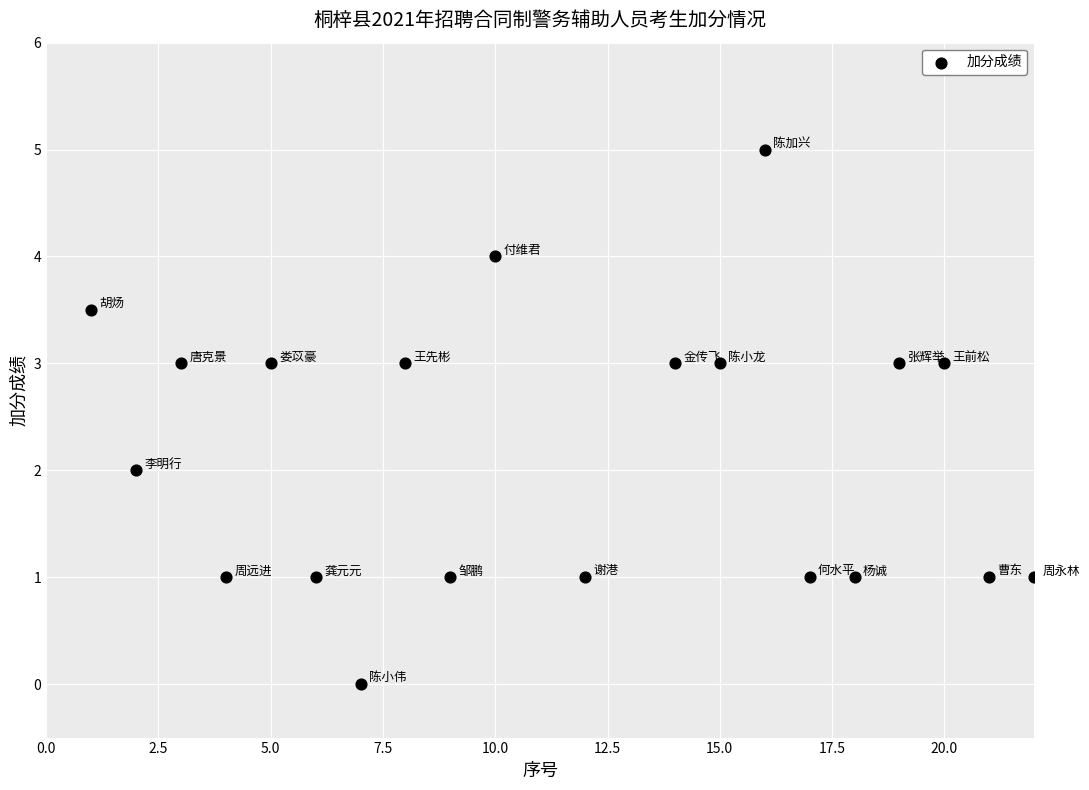

What is the range of X values (max minus min)?

21.0